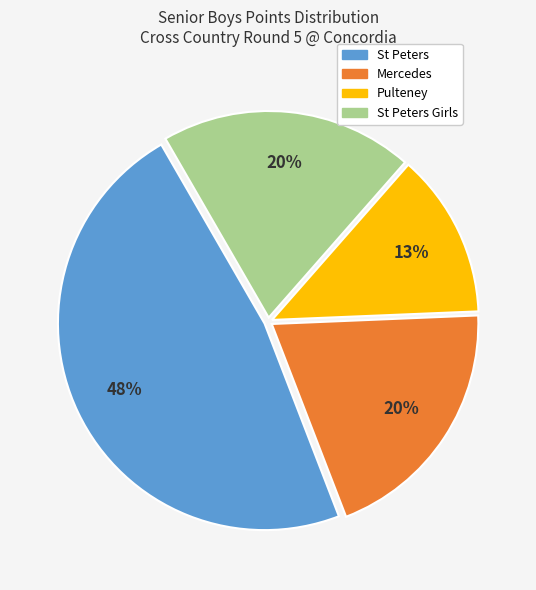

To the nearest percent, what is the average slice percentage?

25%